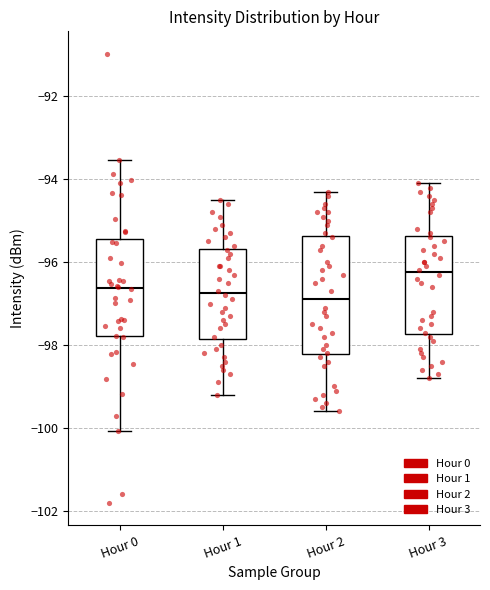

Which box's median line is the highest?

Hour 3